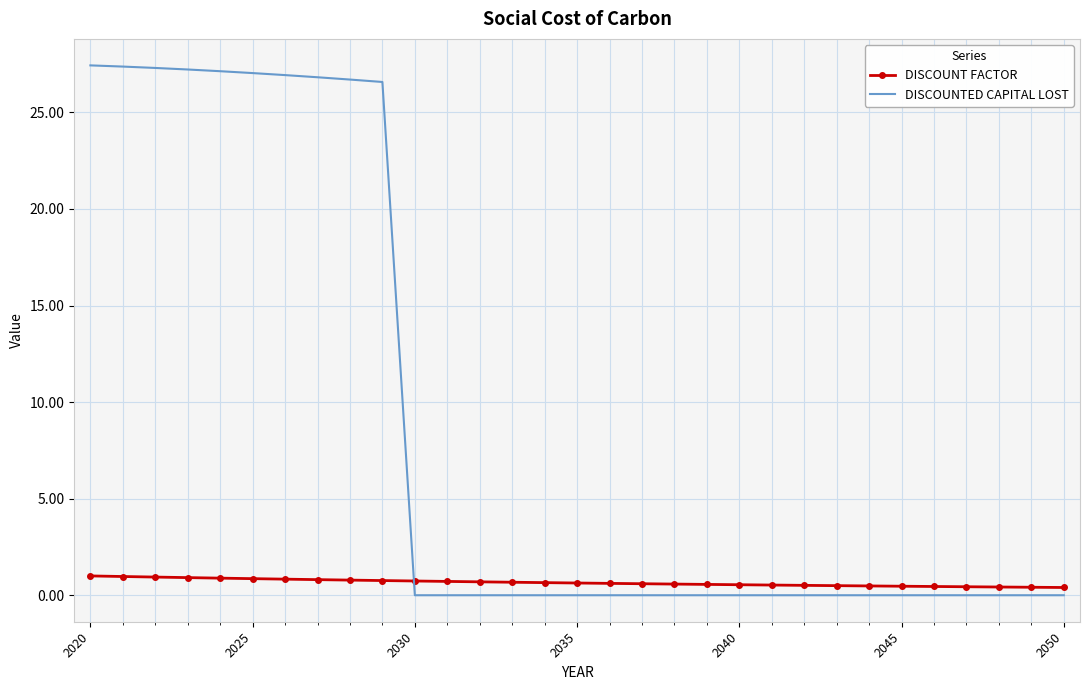

What is the maximum value shown in the chart?

27.4